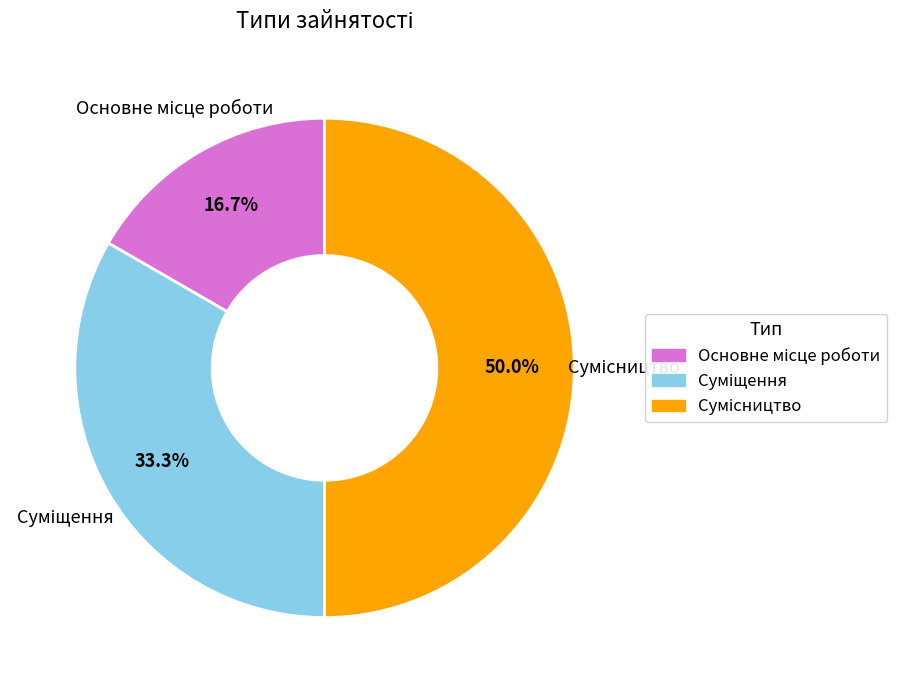

Is it true that Сумісництво is 50% of the pie?

True